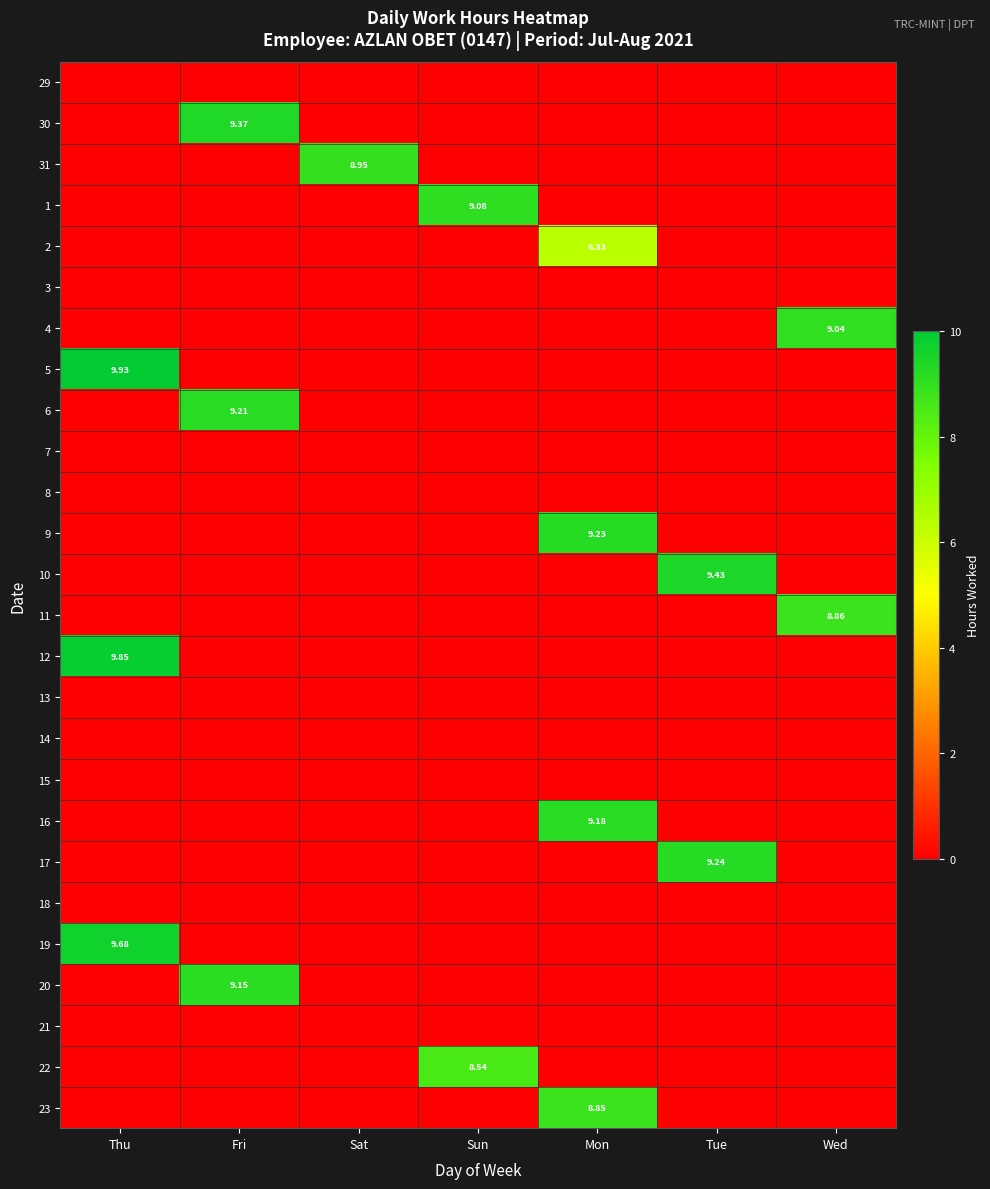

Between Mon and Thu, which is larger?

Mon